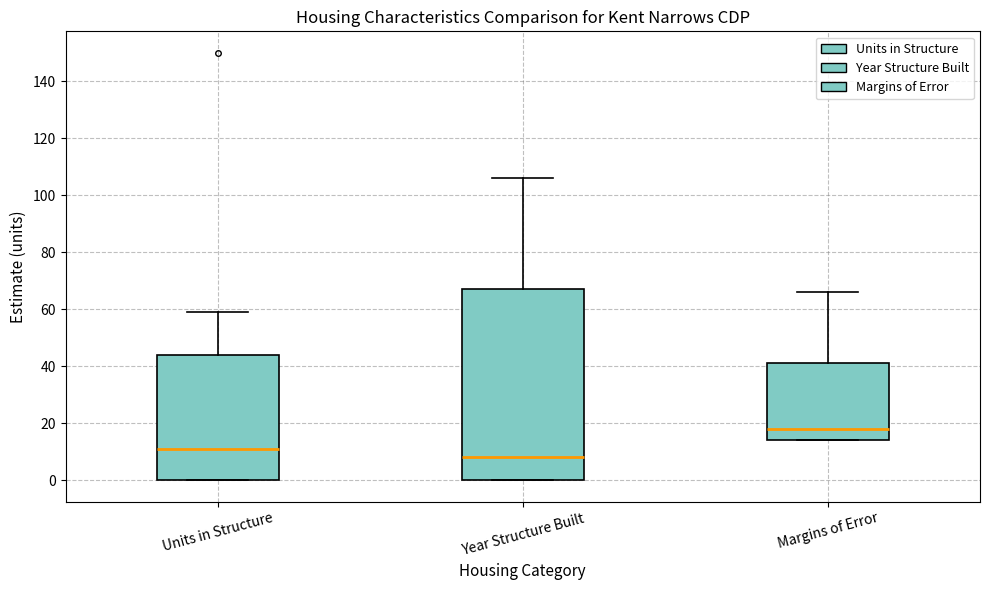

Reading left to right, transcribe this box plot: for each box, give where its median line is, the range the box spans, and where its two whiskers end, as read against the y-axis. The values are not printed on the chart, so give them approximately, as read against the axis.

Units in Structure: median 12, box 0 to 44, whiskers 0 to 60
Year Structure Built: median 8, box 0 to 68, whiskers 0 to 106
Margins of Error: median 18, box 14 to 42, whiskers 14 to 66